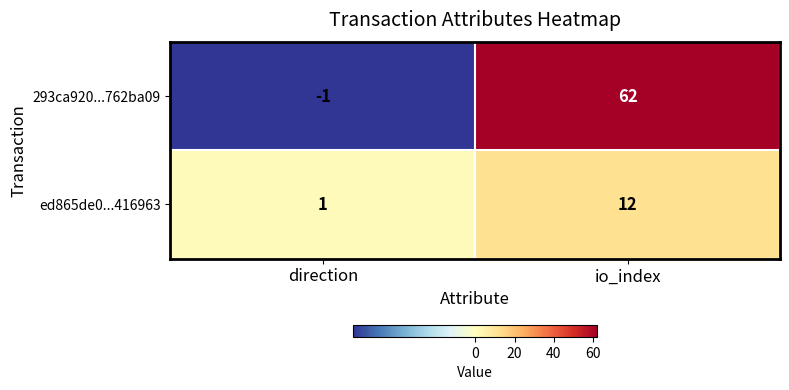

Where is 293ca920...762ba09 nearest to the value 30?

direction